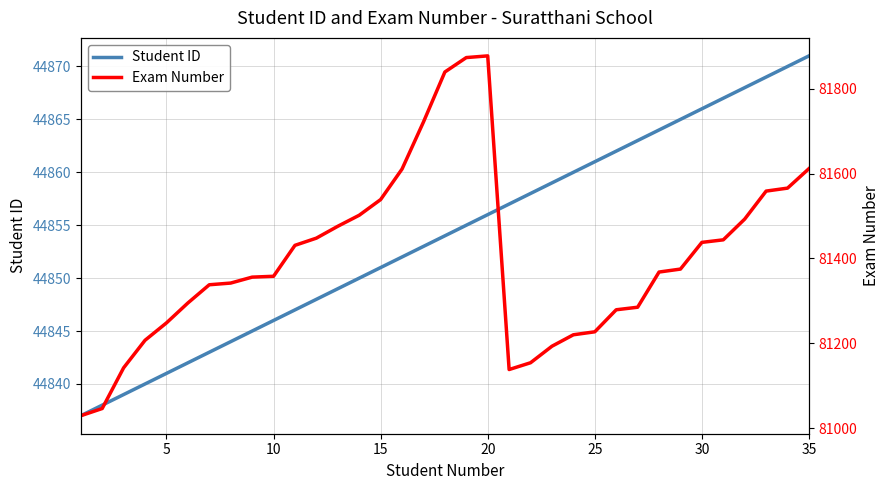

Does the chart display data point markers on the line(s)?

No